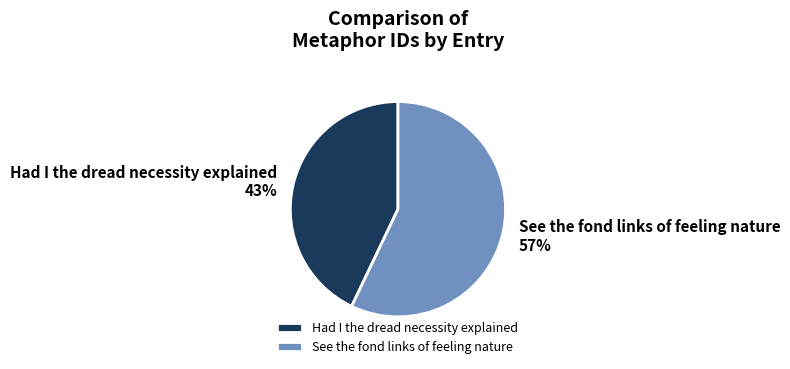

How many segments does this pie chart have?

2